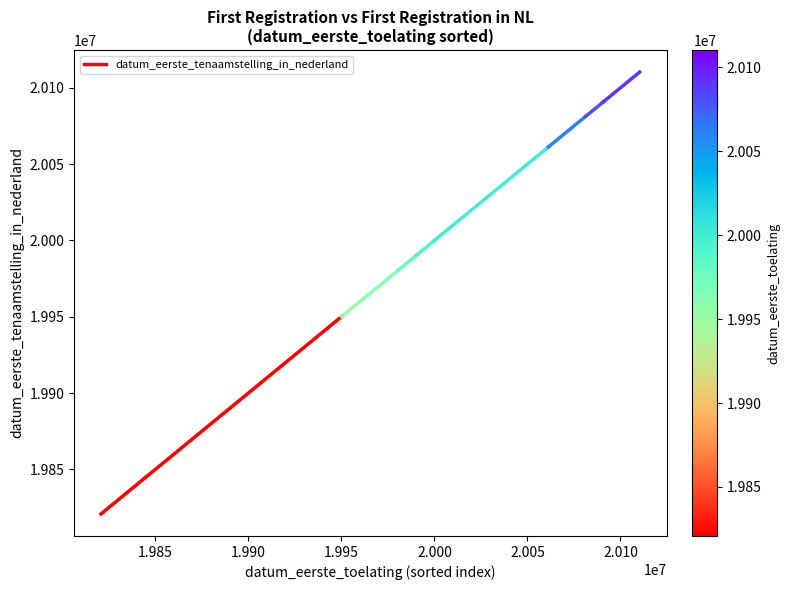

What is the sum of all values?

39770939